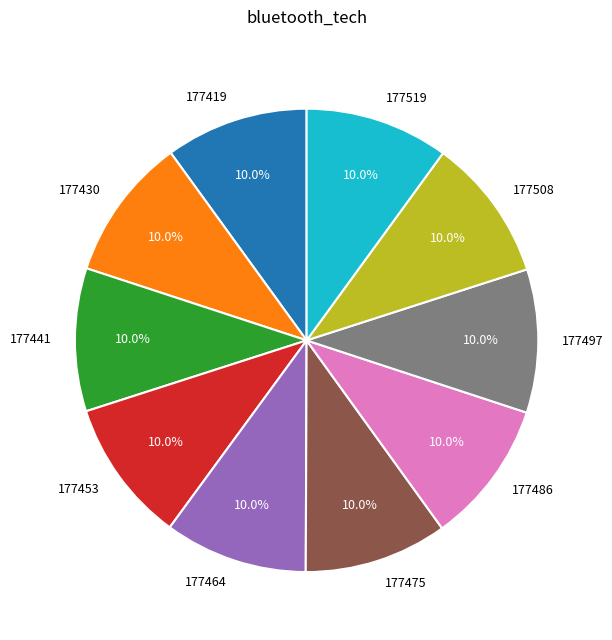

What percentage is NOT represented by 177475?

90.0%